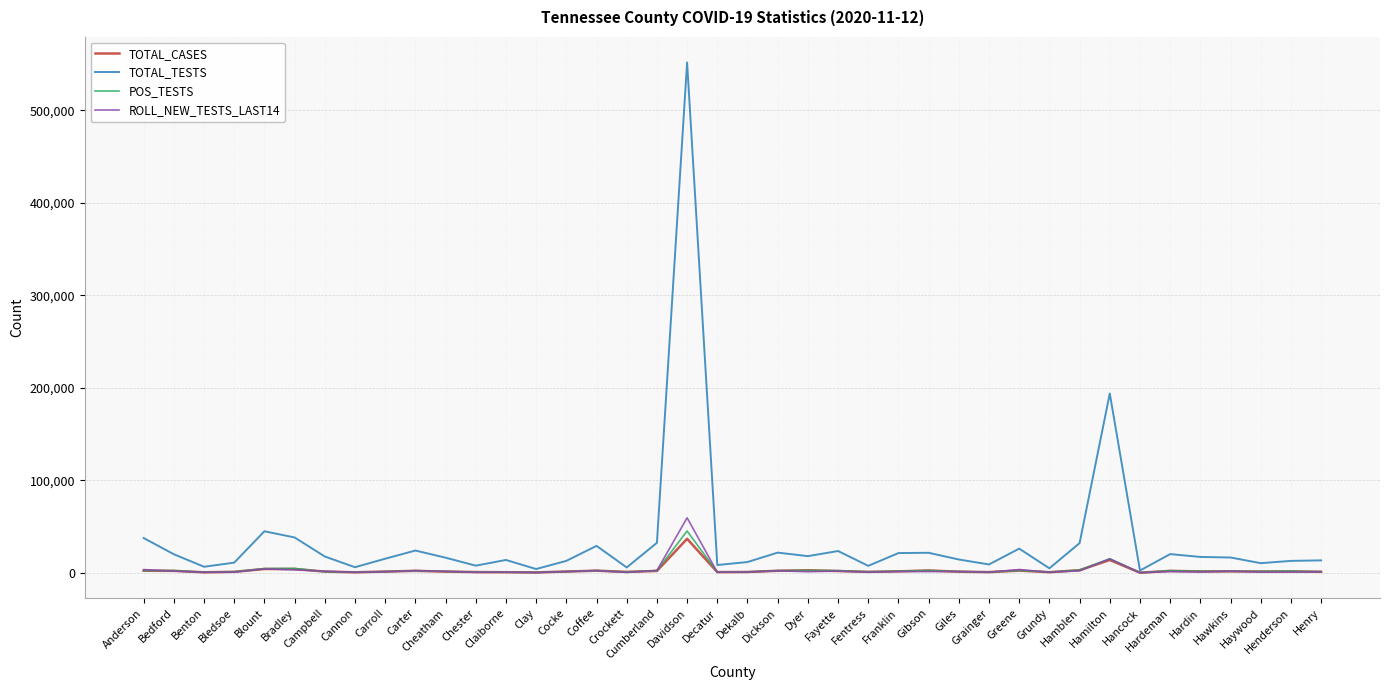

Which series has the largest total across all categories?

TOTAL_TESTS